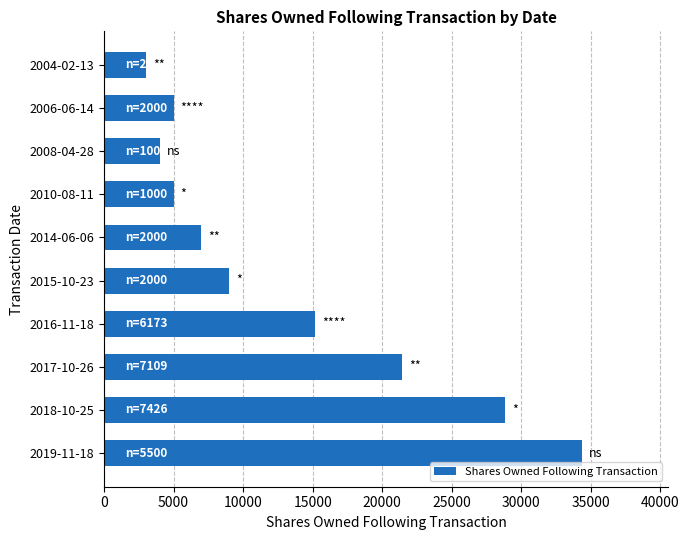

What is the sum of all values?

132812